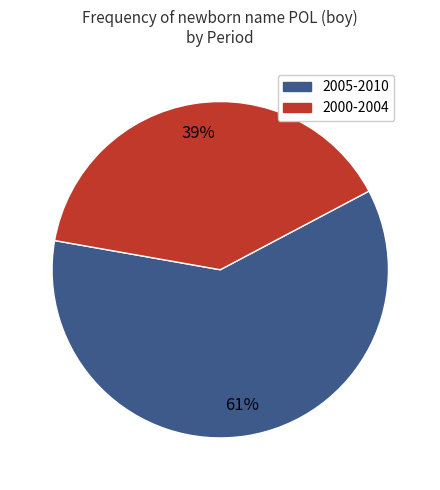

To the nearest percent, what percentage of the pie is 2005-2010?

61%